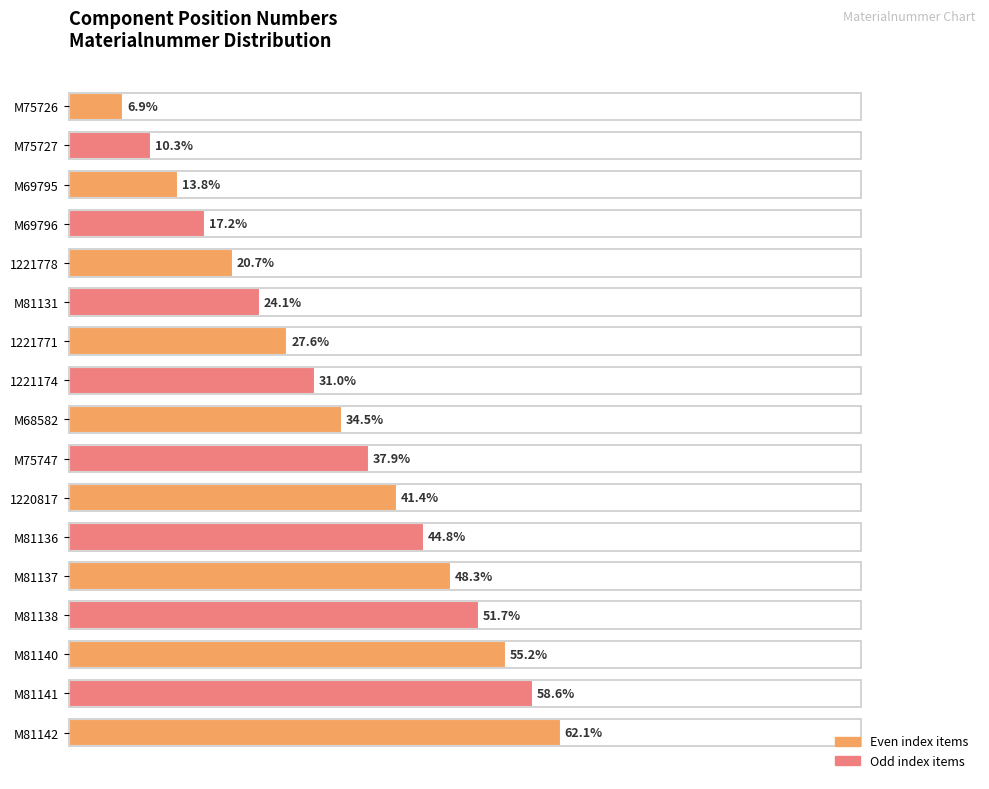

At which category does the chart reach its peak across all series?

M81142